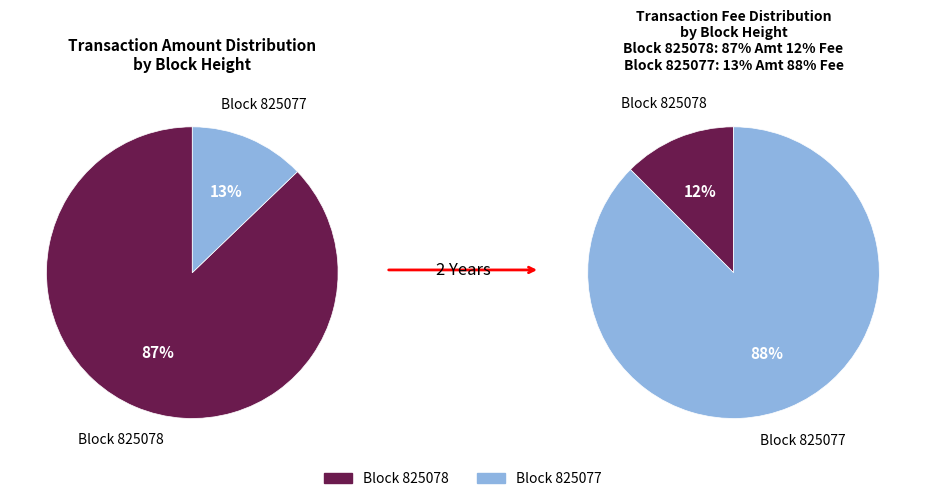

Rank the categories by value from lowest to highest.

825078, 825077